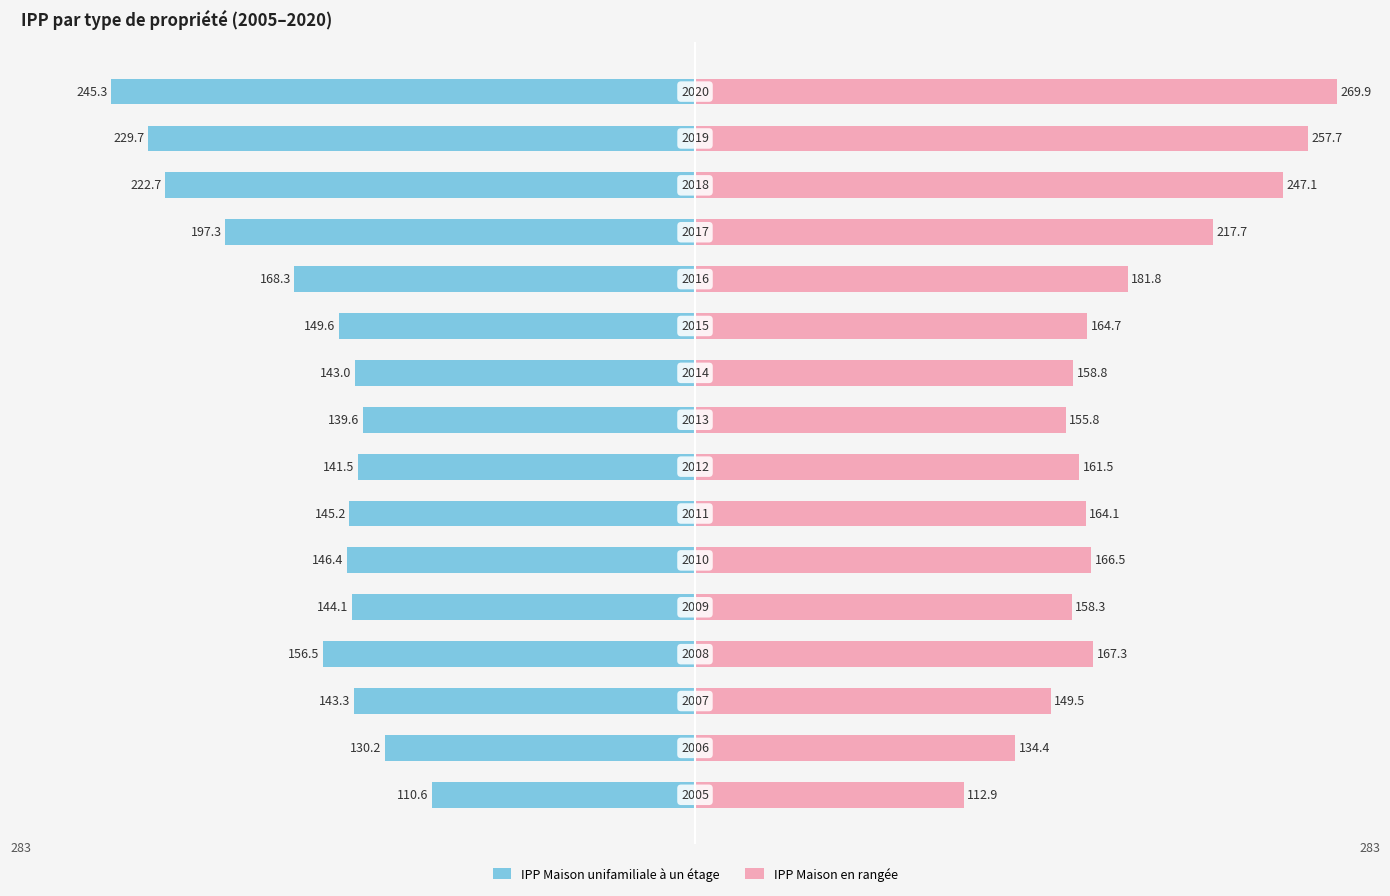

Which series has the widest spread of values?

IPP Maison en rangée